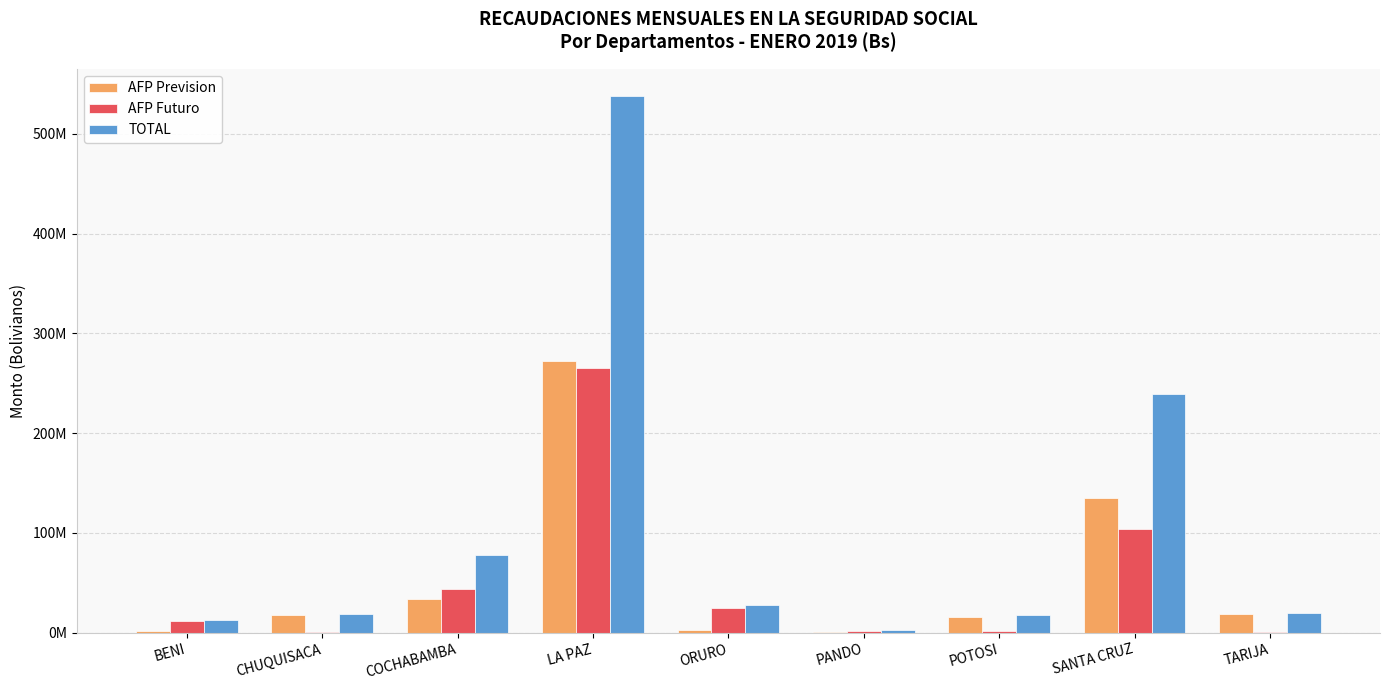

What are all the series names shown in the legend?

AFP Prevision, AFP Futuro, TOTAL